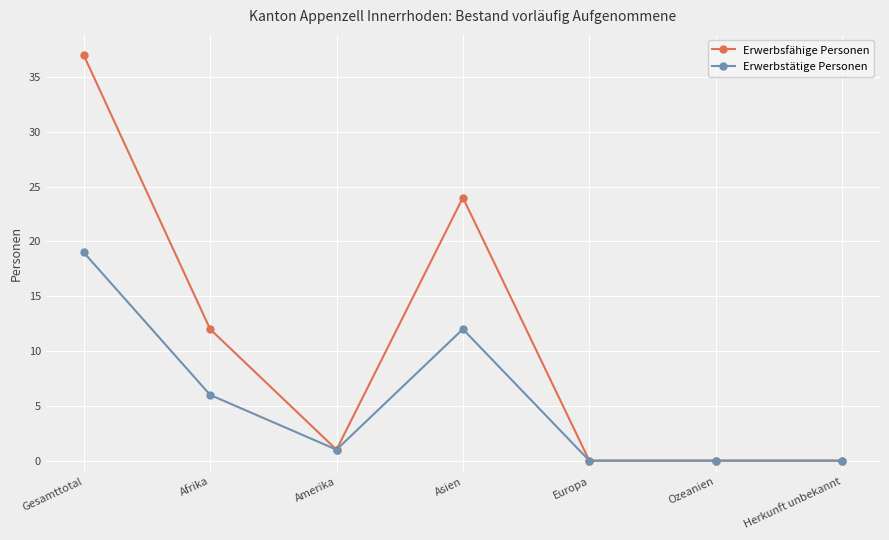

What position from the right is Gesamttotal?

7